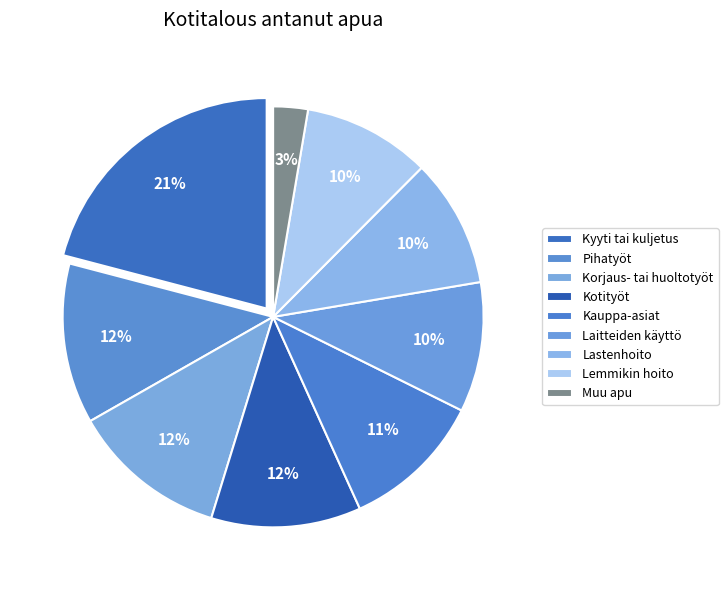

How many segments does this pie chart have?

9